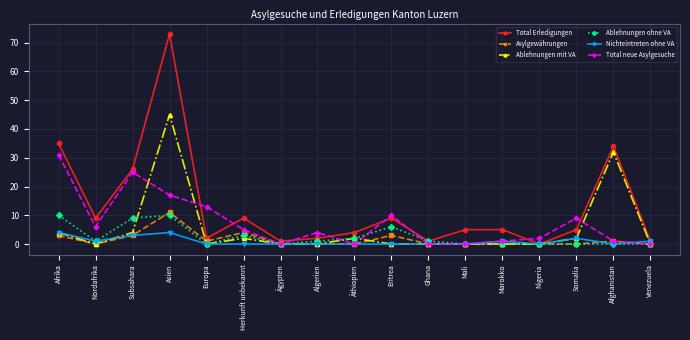

The value of Total Erledigungen at Europa is 2. True or false?

True